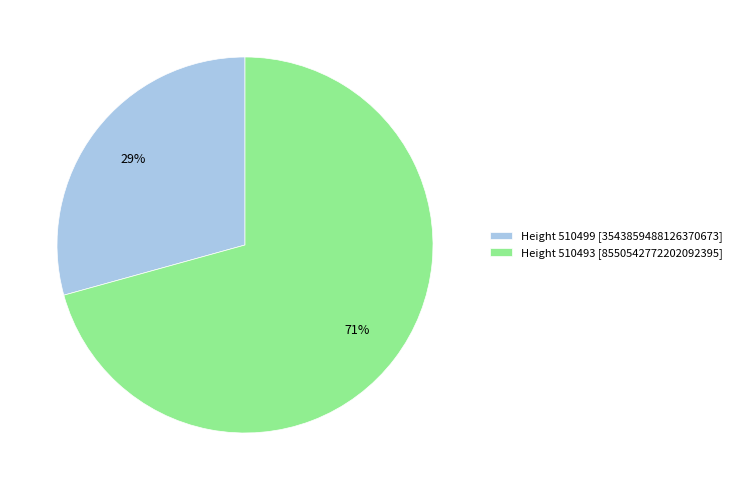

How many segments does this pie chart have?

2